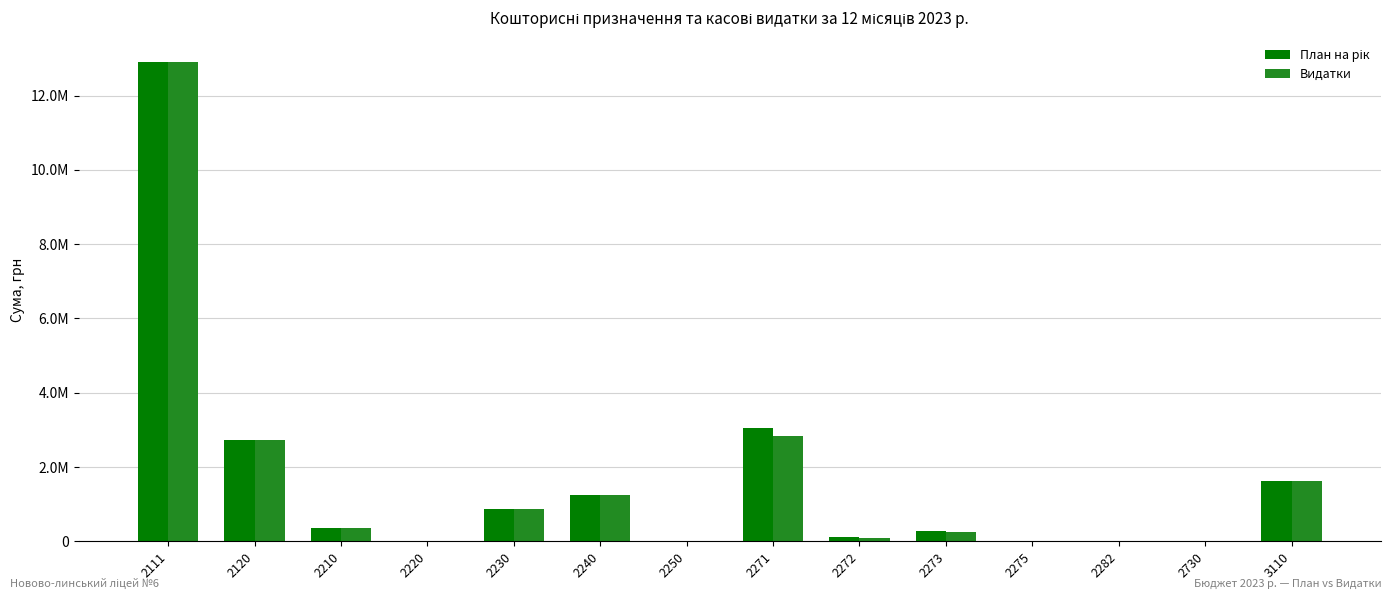

List the series in order of their overall mean, lowest first.

Видатки, План на рік